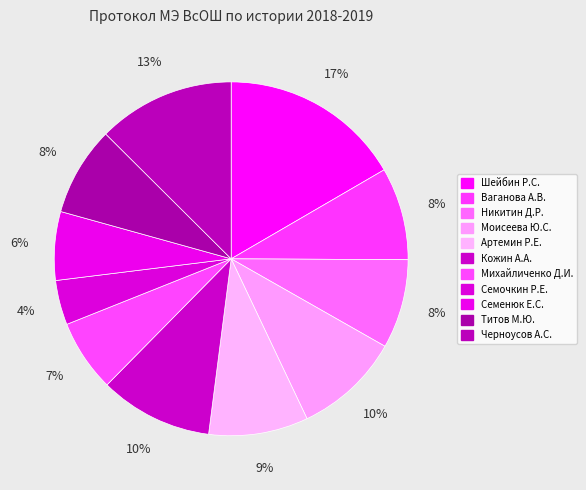

Approximately how many times larger is the value at Шейбин Р.С. compared to Ваганова А.В.?

2.0